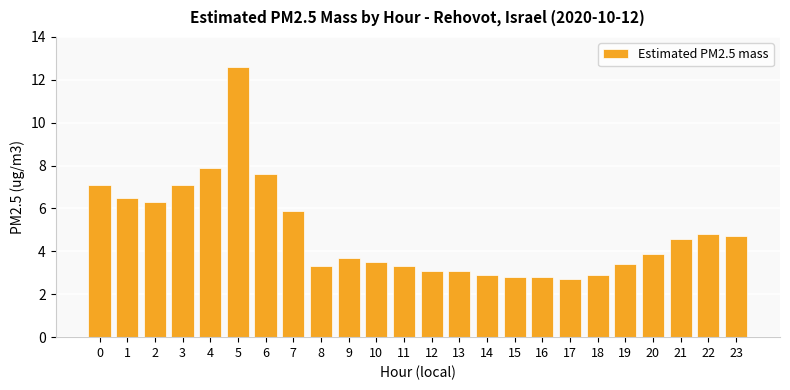

The chart shows a value of 4.8 at 17. True or false?

False